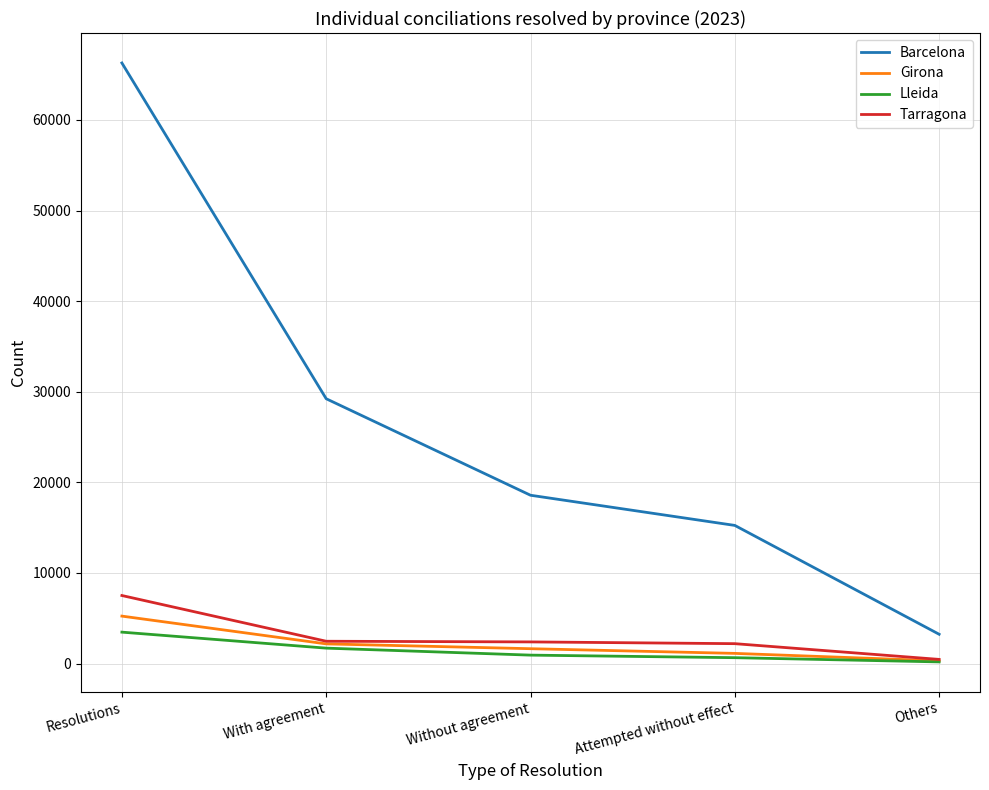

List the labels in order of Barcelona value, largest first.

Resolutions, With agreement, Without agreement, Attempted without effect, Others